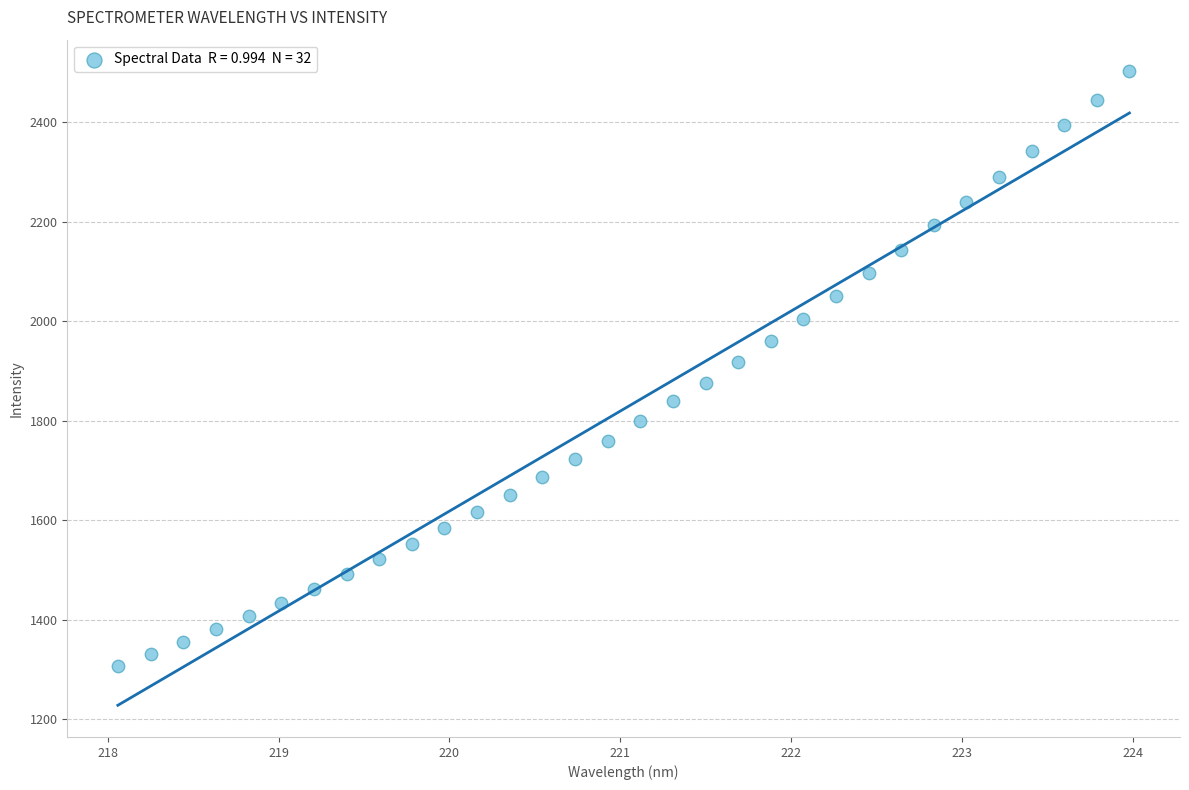

What is the range of X values (max minus min)?

5.9